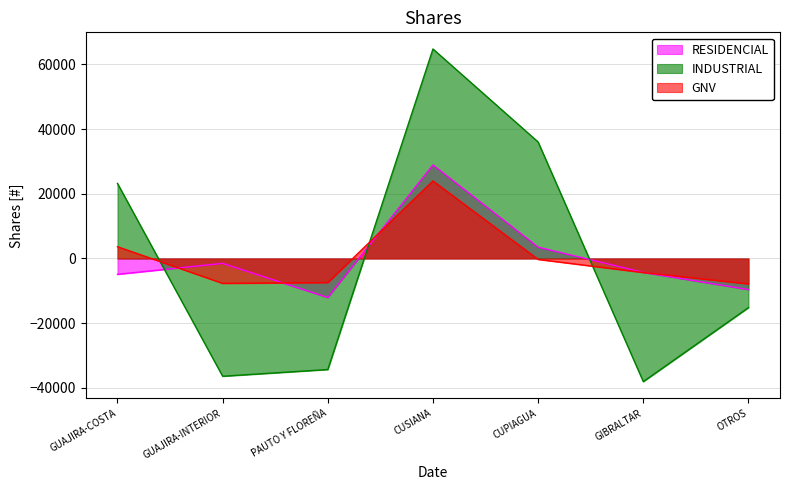

Which series has the largest total across all categories?

INDUSTRIAL